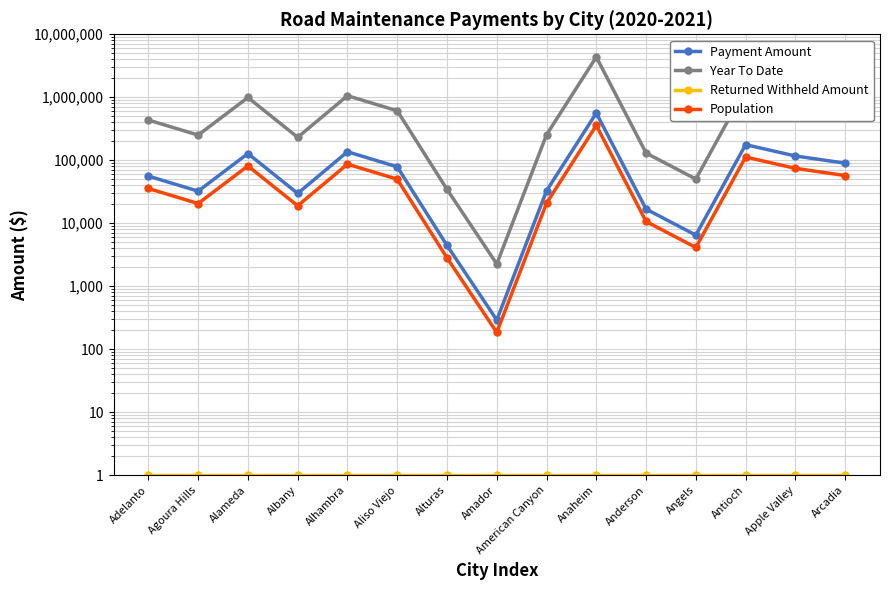

What is the label of the 2nd point from the right?

Apple Valley